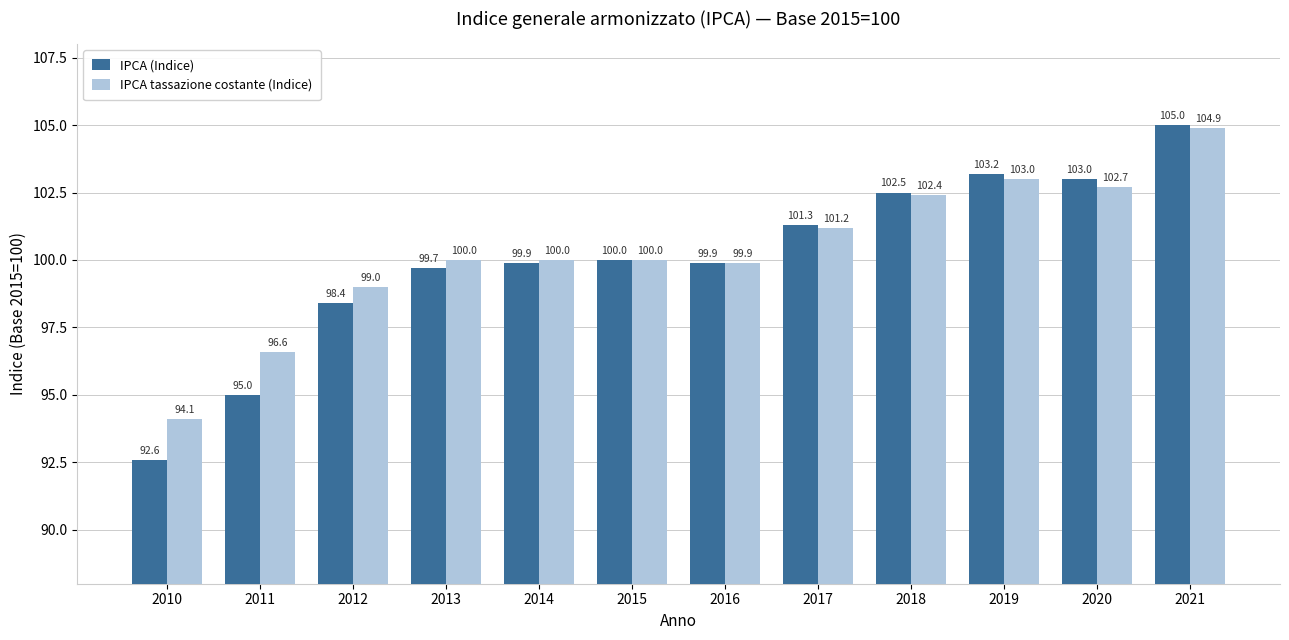

The value of IPCA tassazione costante (Indice) at 2015 is 143.1. True or false?

False